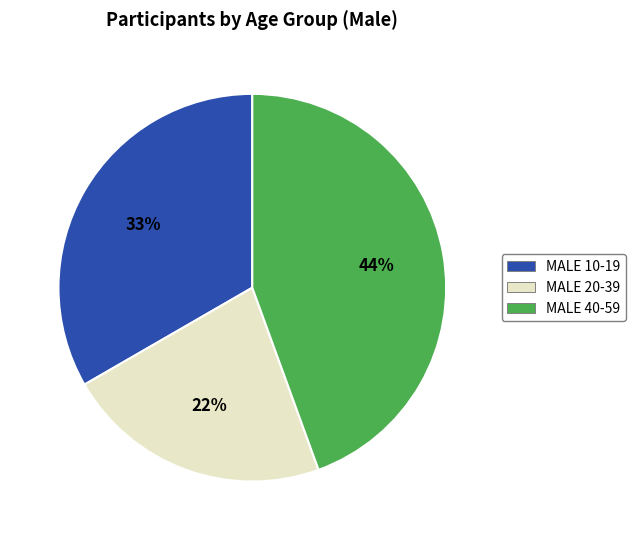

To the nearest percent, what is the average slice percentage?

33%